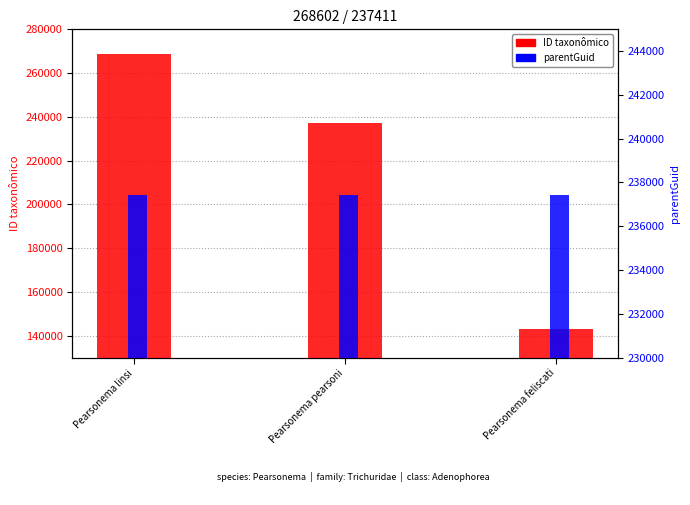

What is the maximum value shown in the chart?

268602